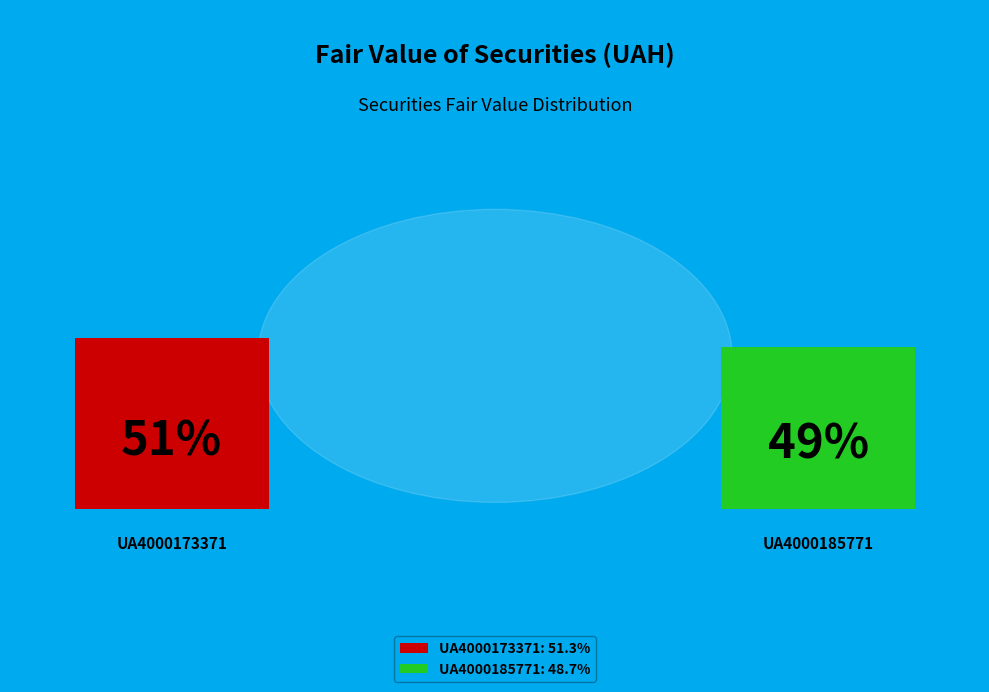

Is UA4000185771 the majority of the pie?

No